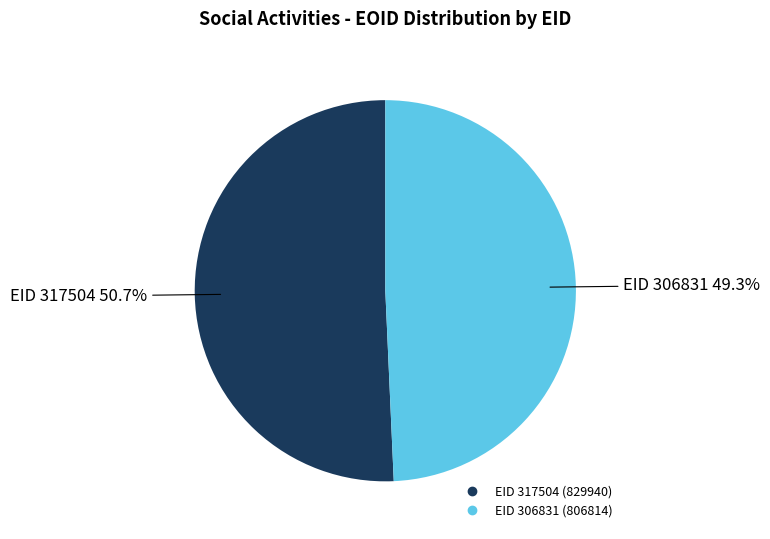

Is there a majority slice in this chart?

Yes